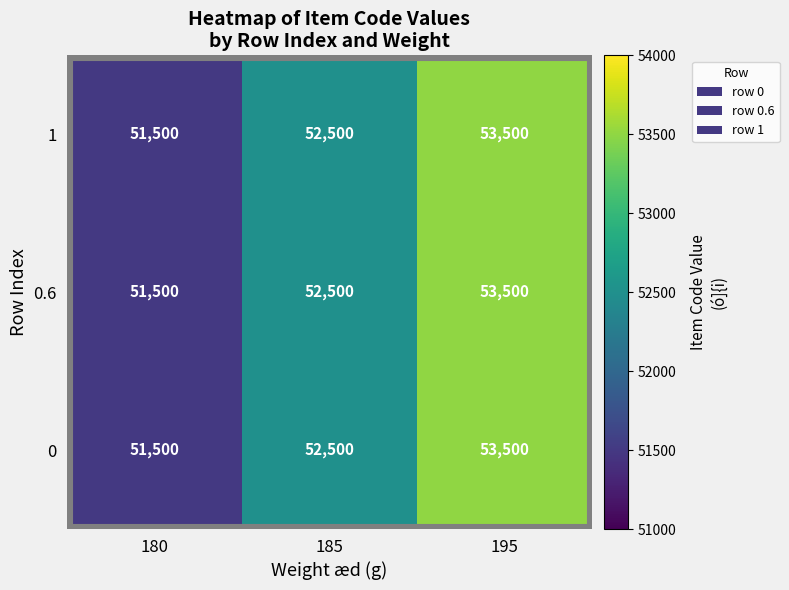

What is the maximum value shown in the chart?

53500